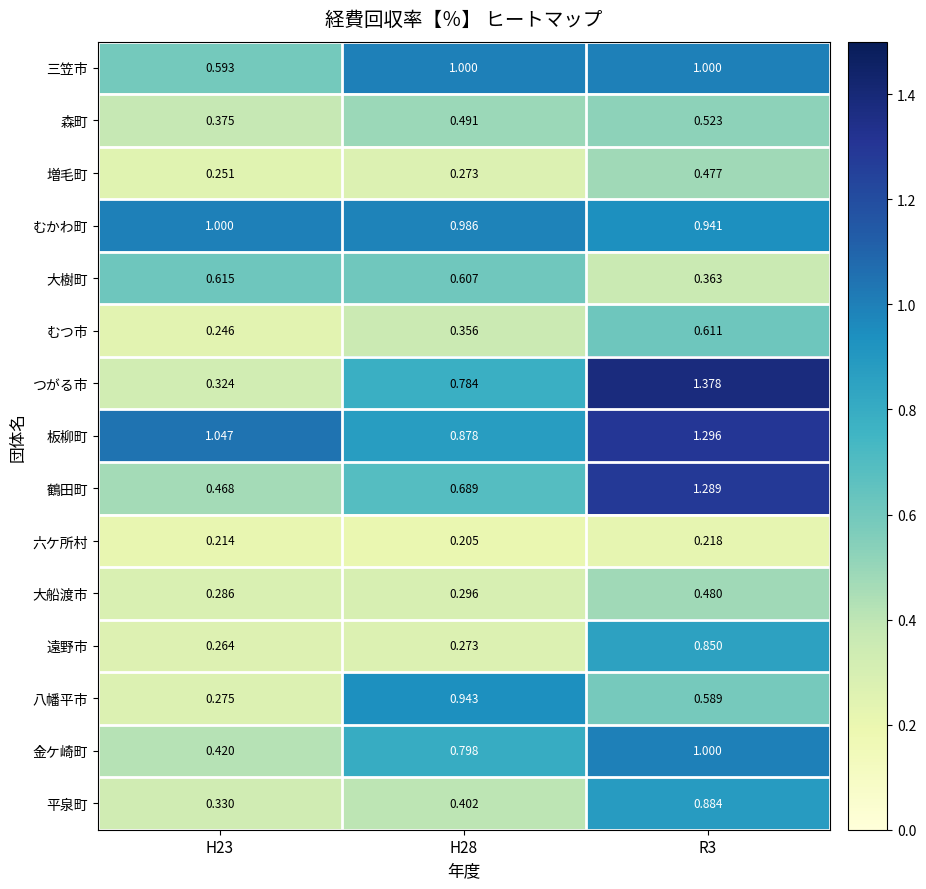

Which series has the largest total across all categories?

板柳町